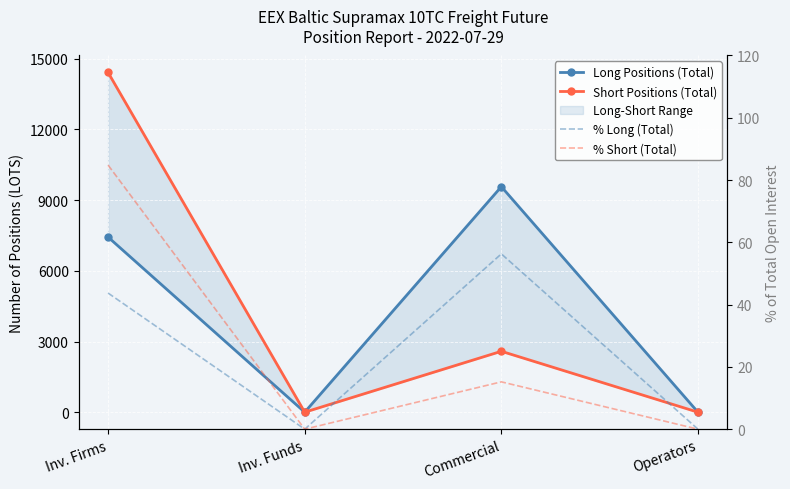

True or false: Short Positions (Total) and Long Positions (Total) intersect in this chart.

False